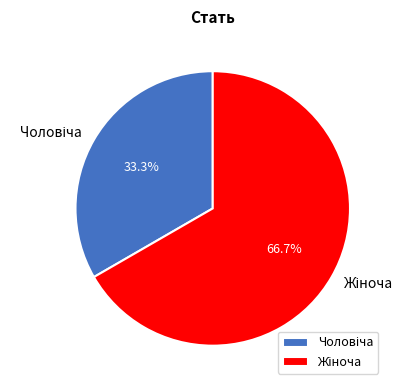

How many slices are in this pie chart?

2